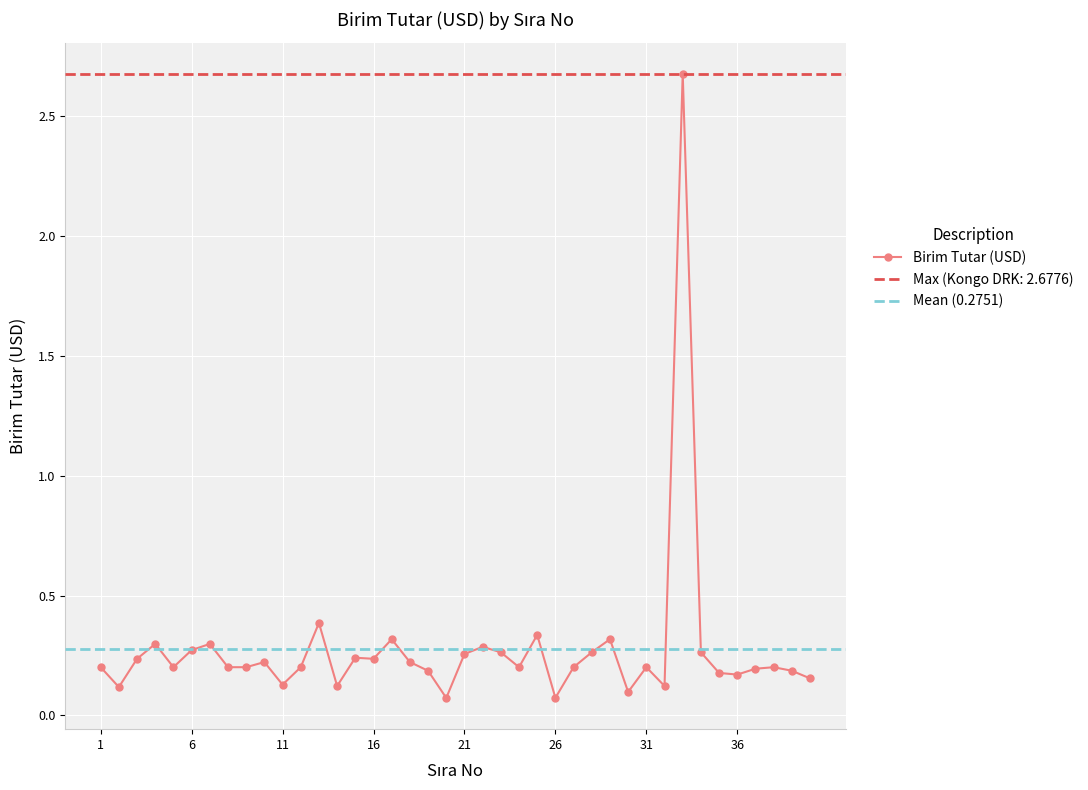

What is the difference between the second highest and second lowest values?

0.3